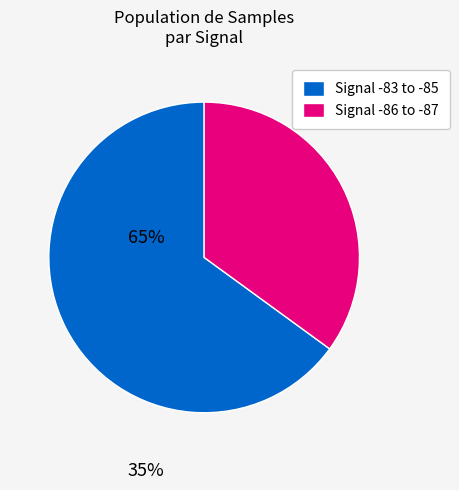

Is there a majority slice in this chart?

Yes